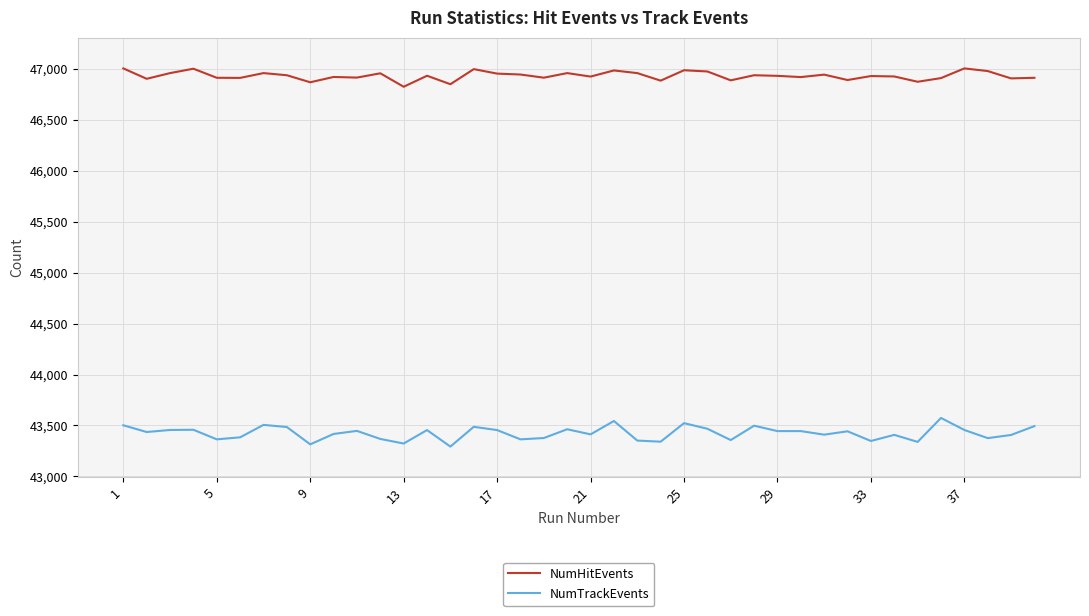

True or false: NumTrackEvents has more than 2 interior local peaks.

True